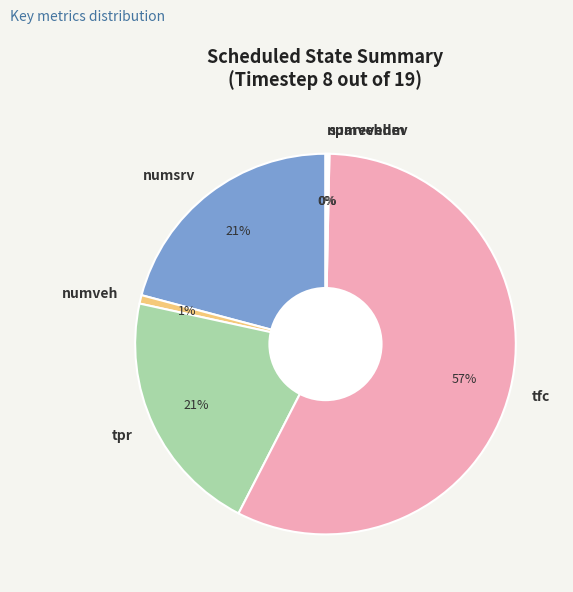

True or false: tpr accounts for 11% of the total.

False